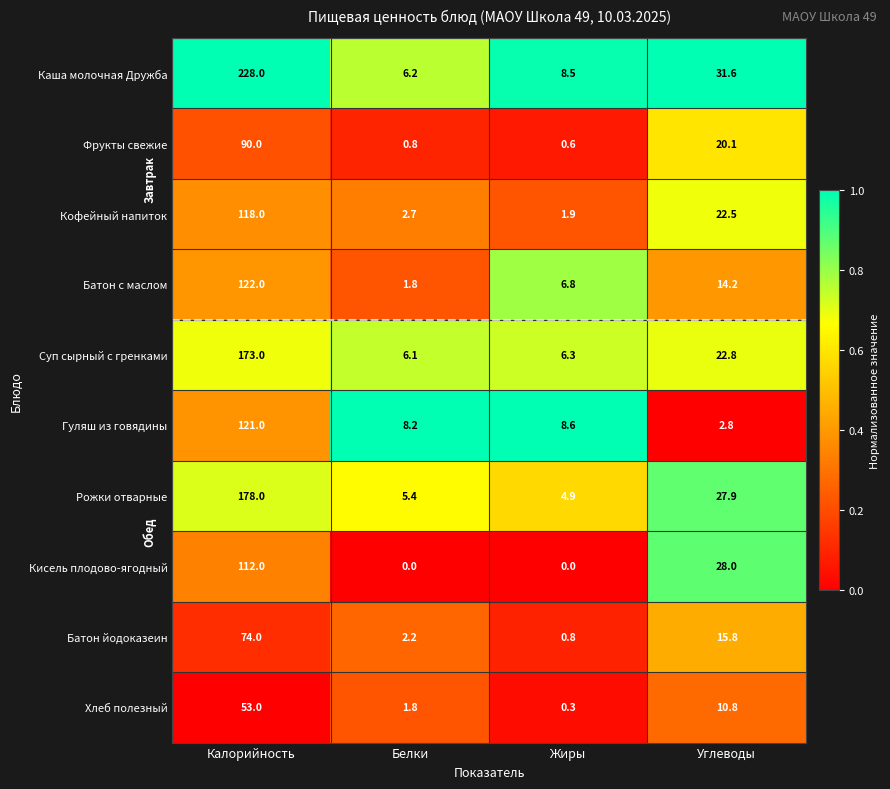

What is the difference between the highest and lowest values at Белки?

8.2